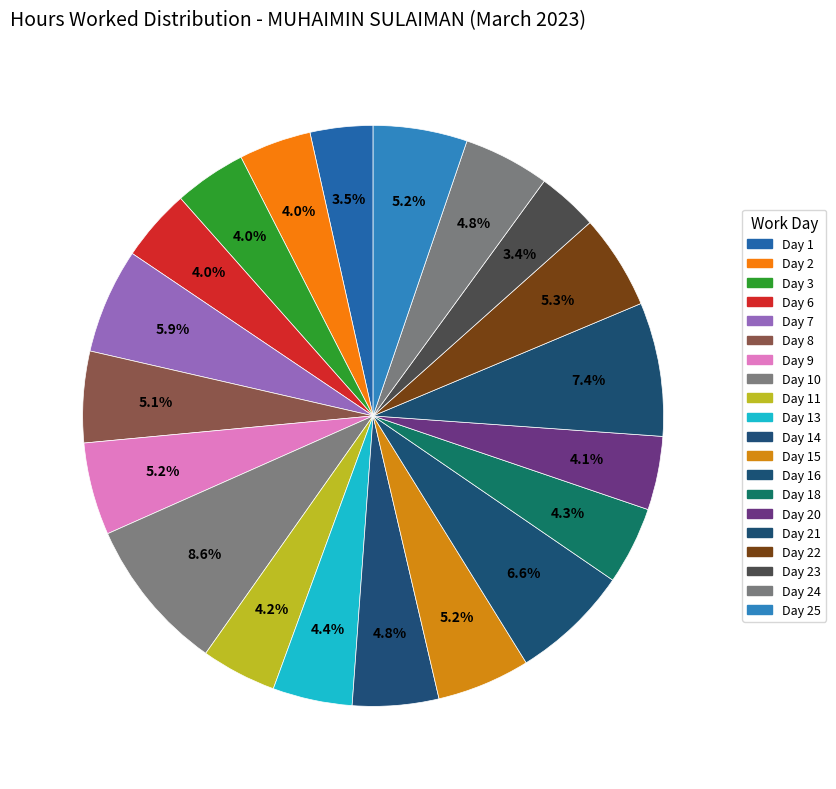

Is there a majority slice in this chart?

No